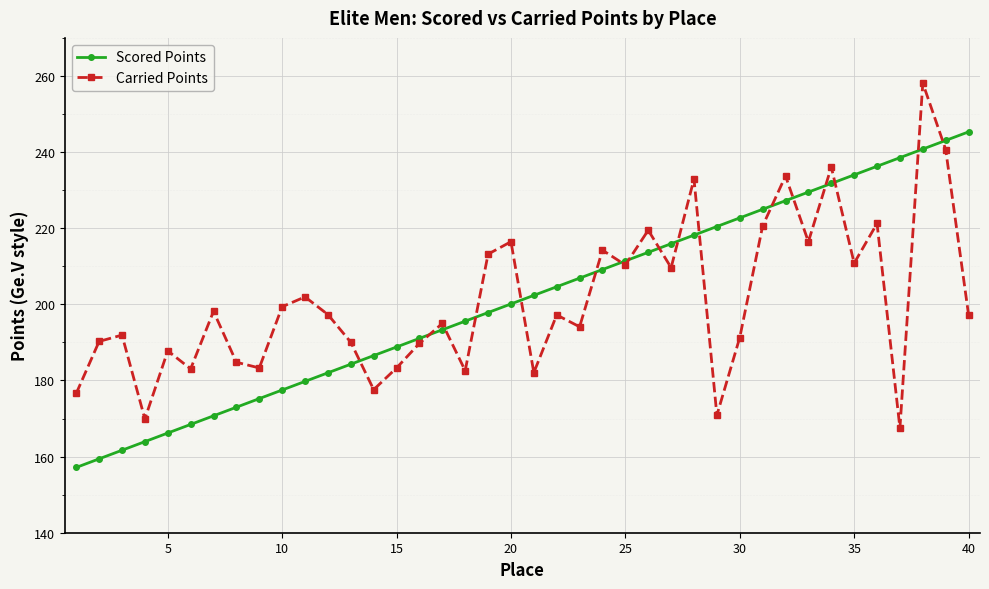

True or false: Carried Points has more than 0 interior local peaks.

True